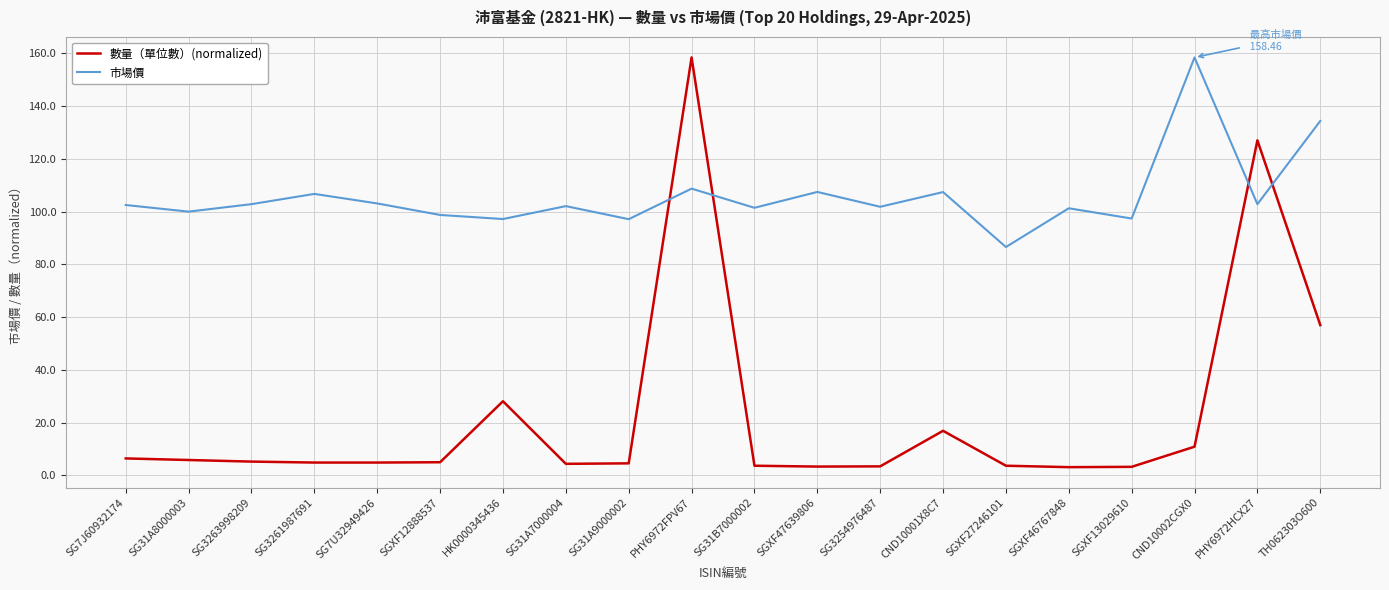

At which label is 數量（單位數）(normalized) closest to 80?

TH062303O600